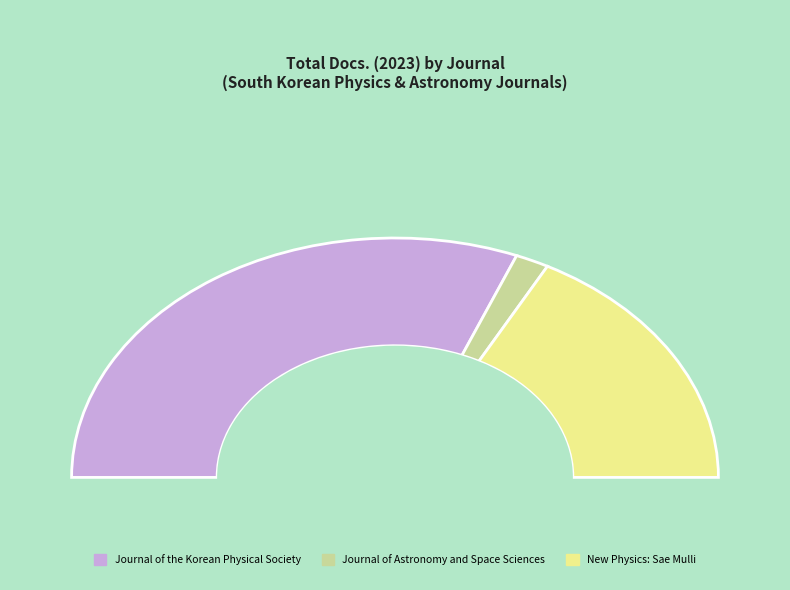

True or false: New Physics: Sae Mulli accounts for 34% of the total.

True